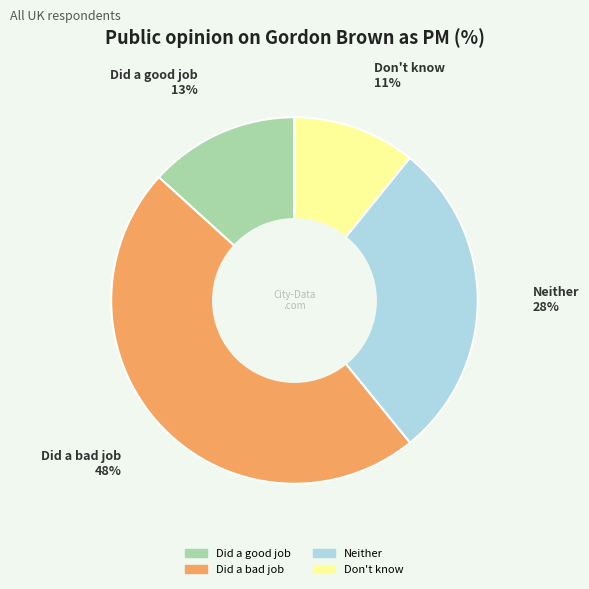

Does Neither account for over 50% of the chart?

No